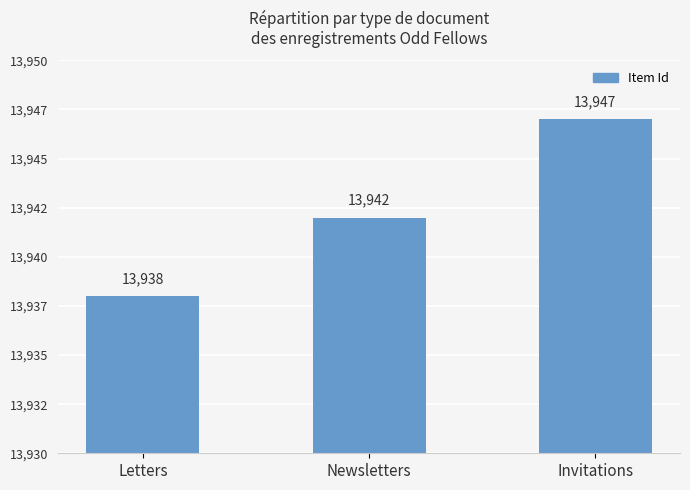

Does the chart contain any negative values?

No